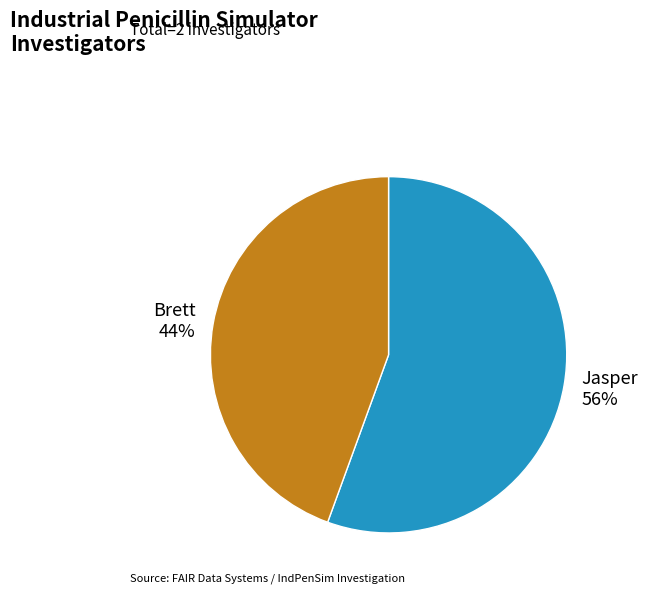

Rank the categories by value from lowest to highest.

Brett, Jasper